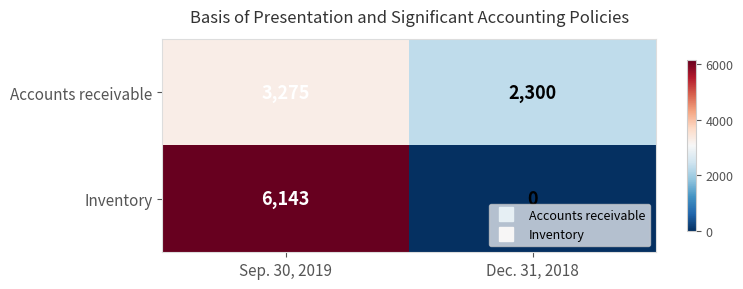

Reading right to left, what are all the values shown in this chart?

Accounts receivable: Dec. 31, 2018=2300	Sep. 30, 2019=3275
Inventory: Dec. 31, 2018=0	Sep. 30, 2019=6143